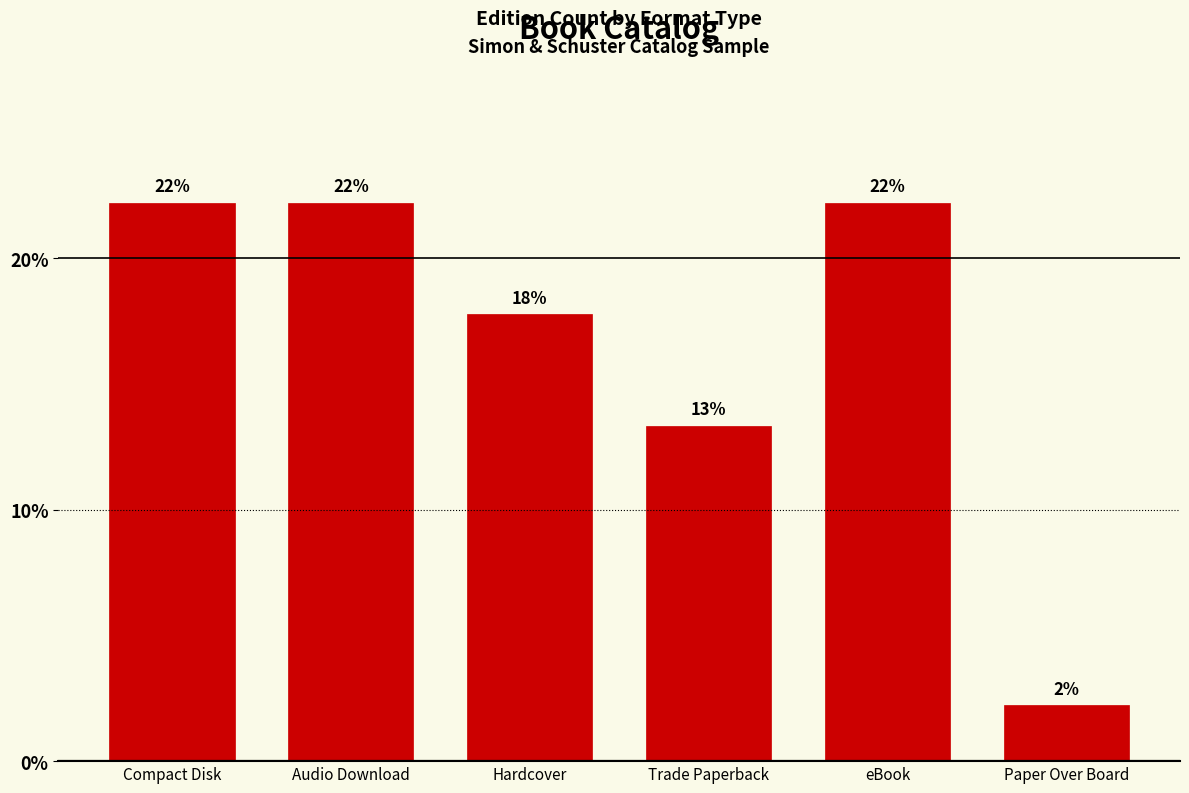

How many bars are there in total?

6